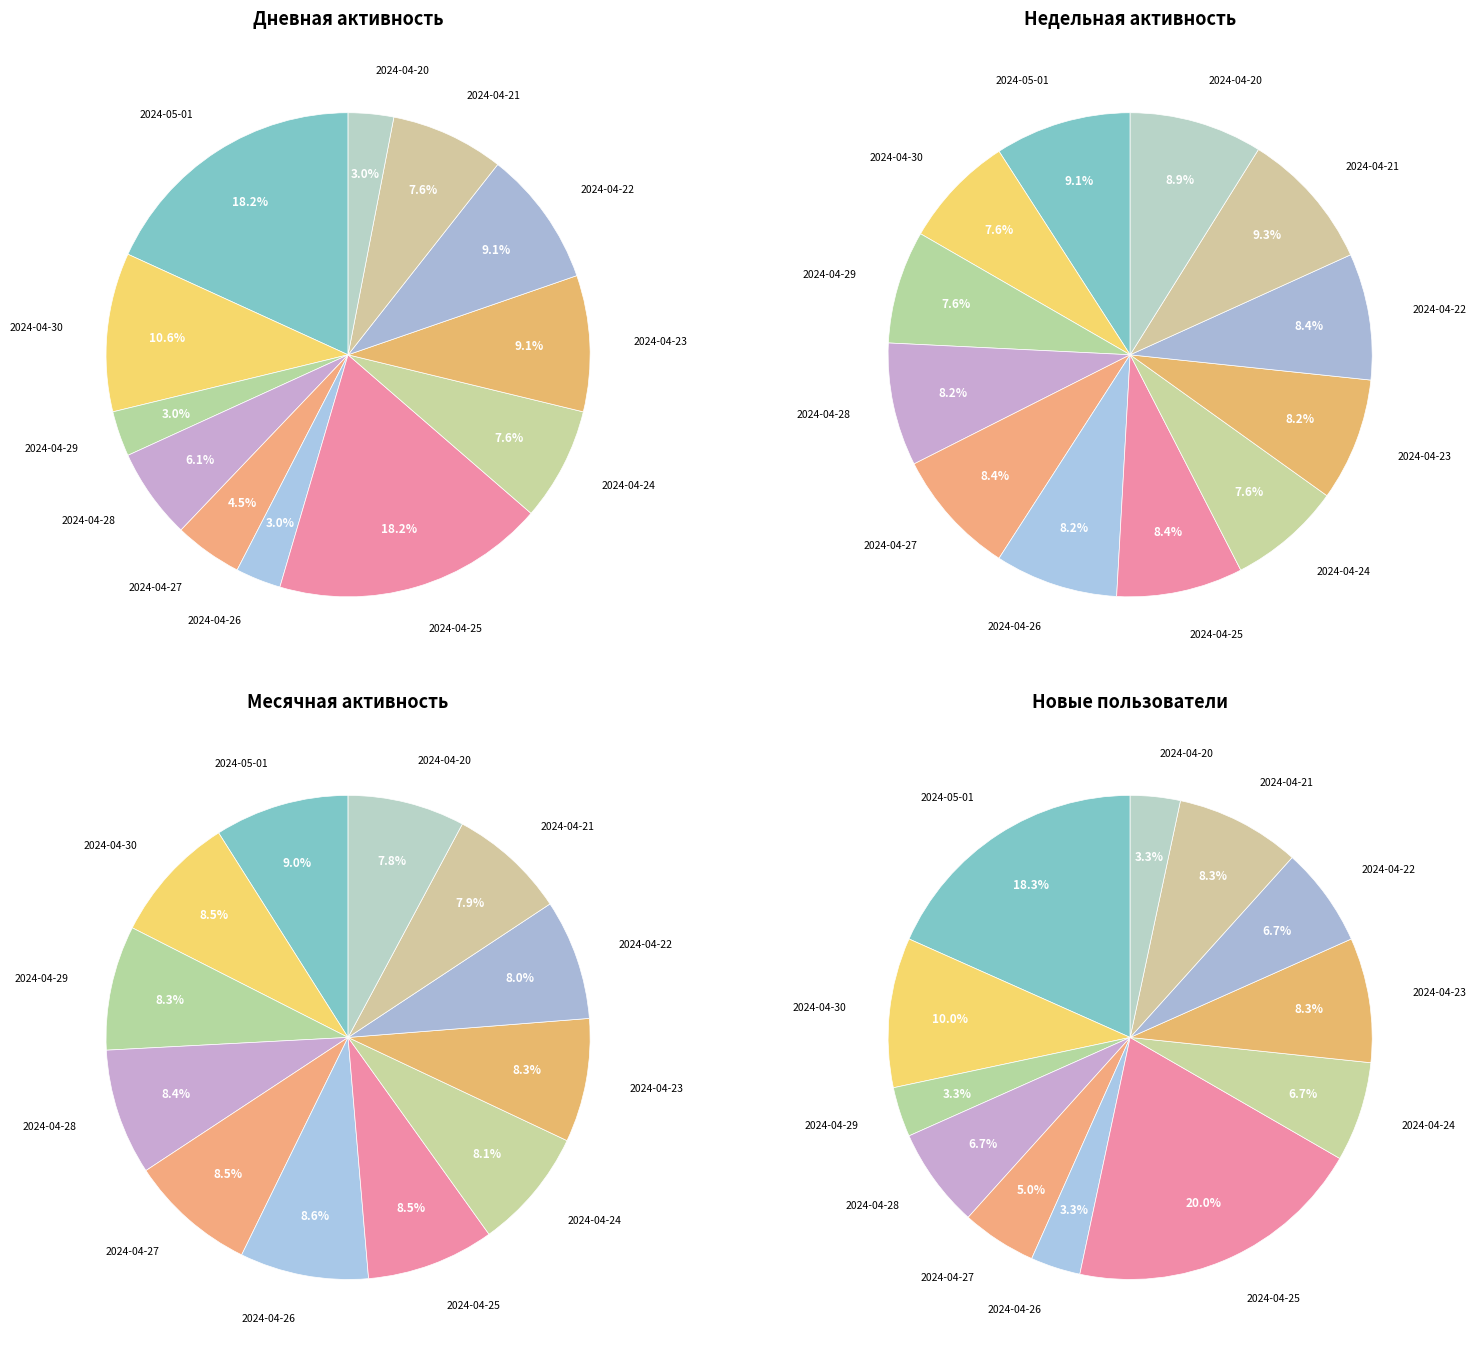

Which has a higher value, 2024-04-26 or 2024-04-24?

2024-04-24